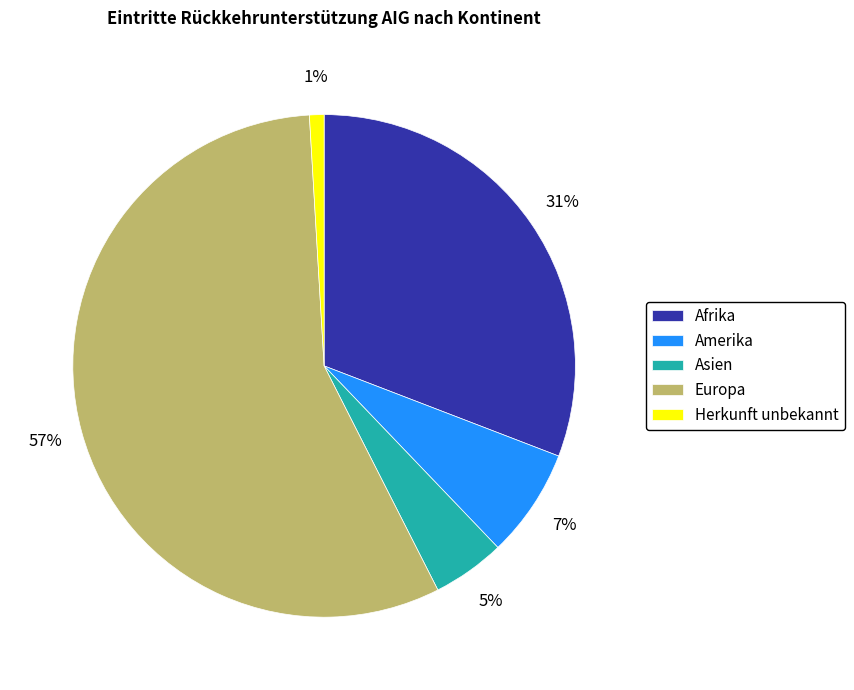

Rank the categories by value from highest to lowest.

Europa, Afrika, Amerika, Asien, Herkunft unbekannt